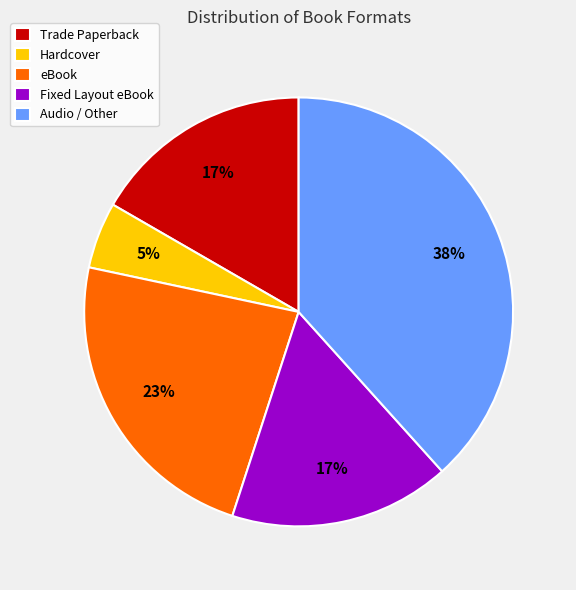

What is the ratio of the value at eBook to the value at Trade Paperback?

1.4